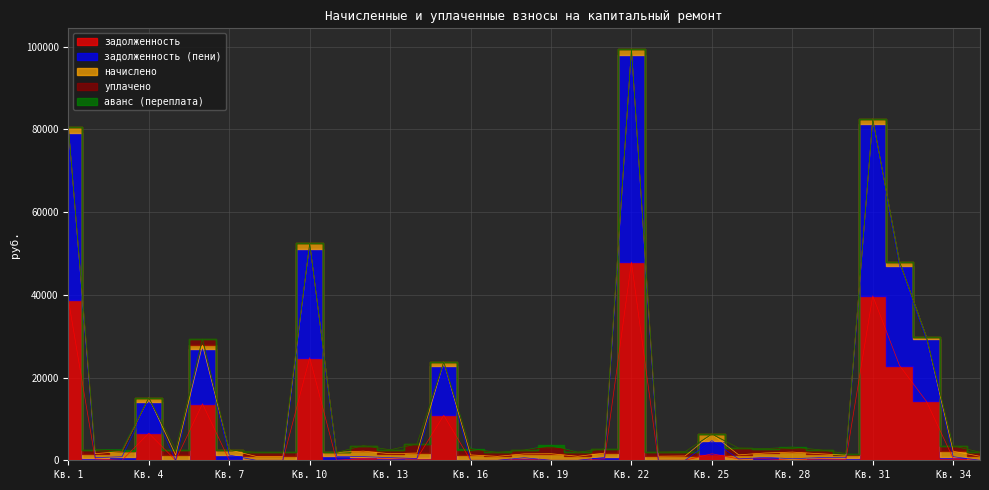

Does the chart display data point markers on the line(s)?

No